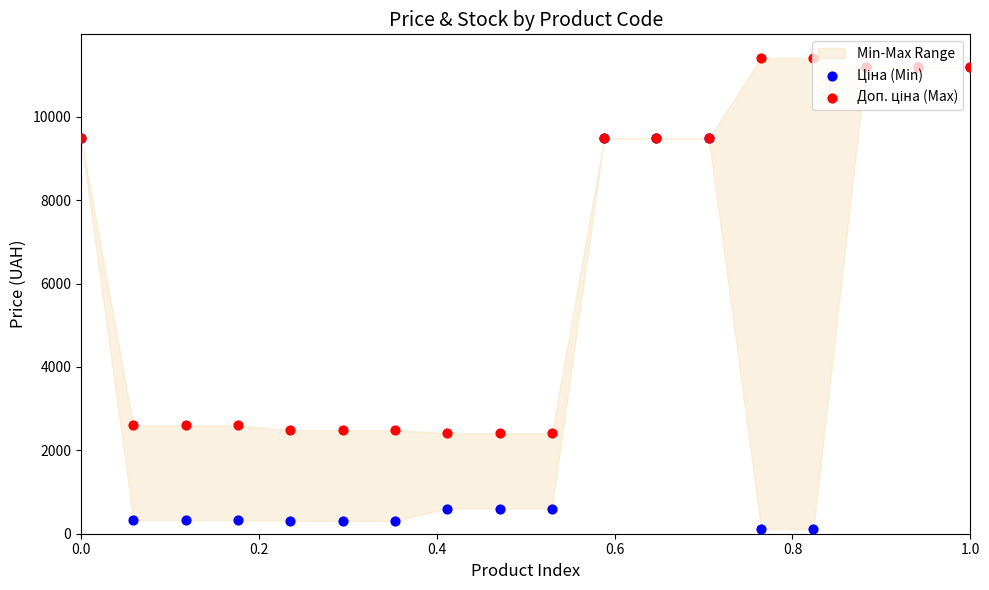

At how many categories does at least one series exceed 9184?

9